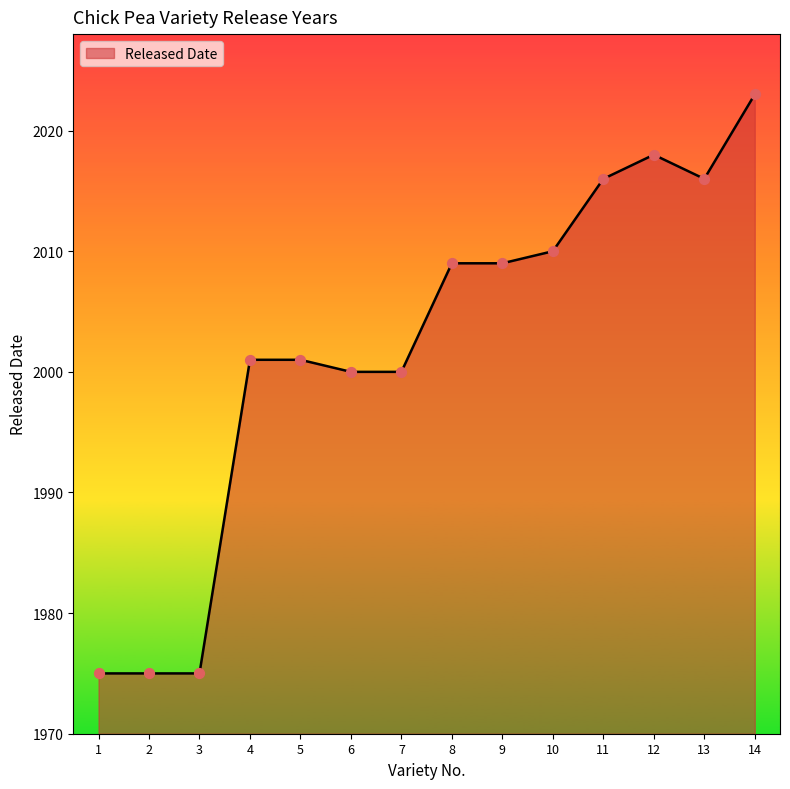

What is the ratio of the value at 4 to the value at 2?

1.0